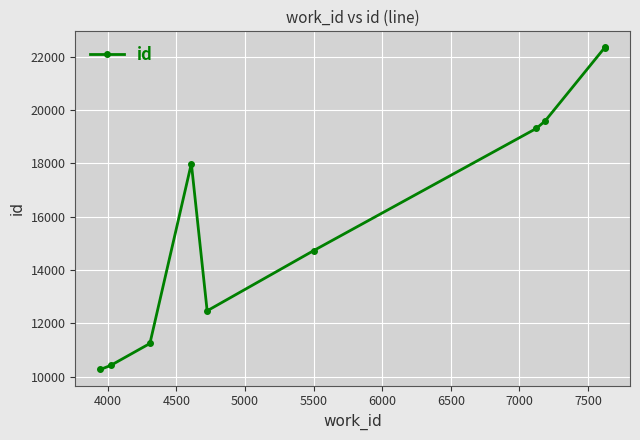

How many interior local peaks (higher than both neighbors) does the data have?

1